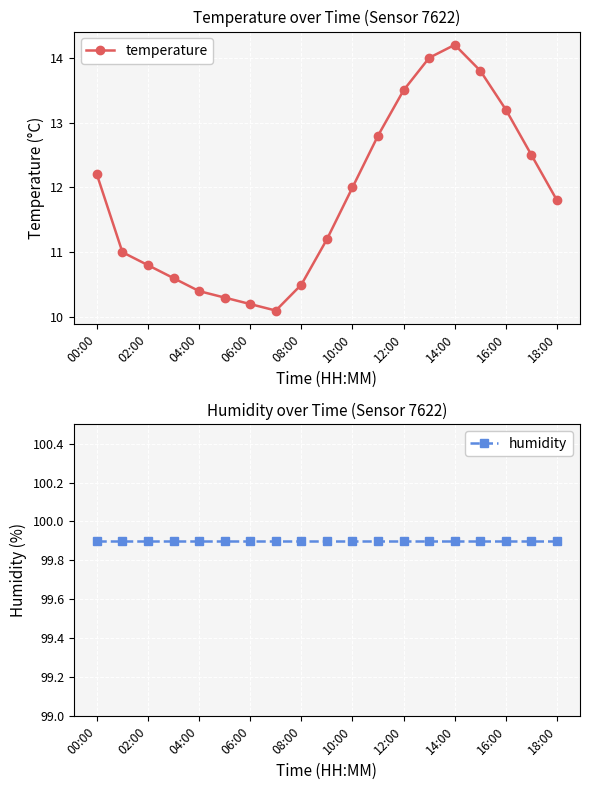

True or false: temperature and humidity intersect in this chart.

False